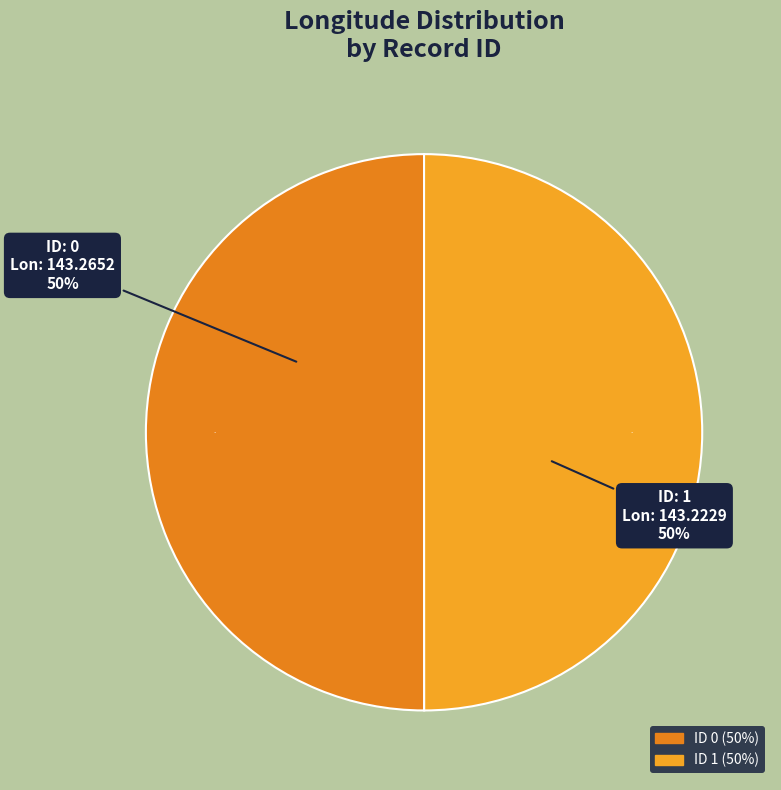

What percentage is NOT represented by 1?

50.0%